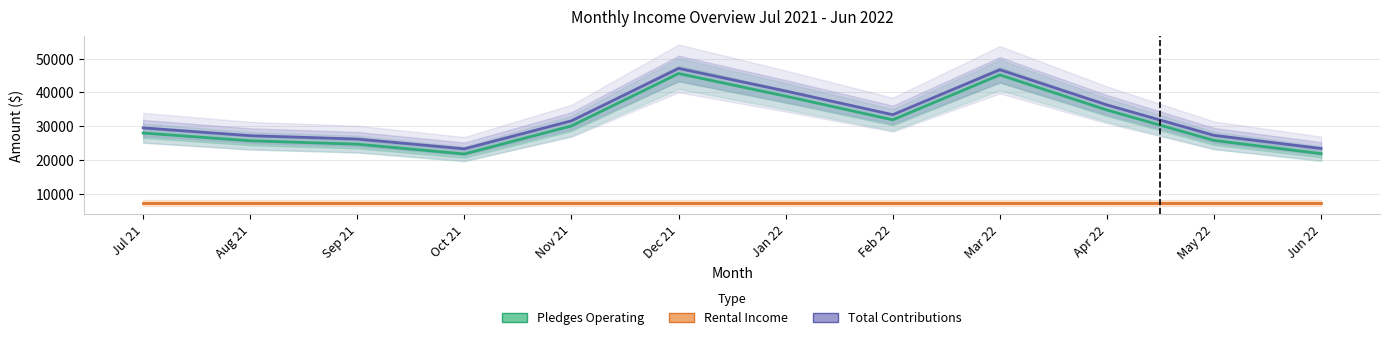

True or false: Pledges Operating and Total Contributions cross at least once.

False